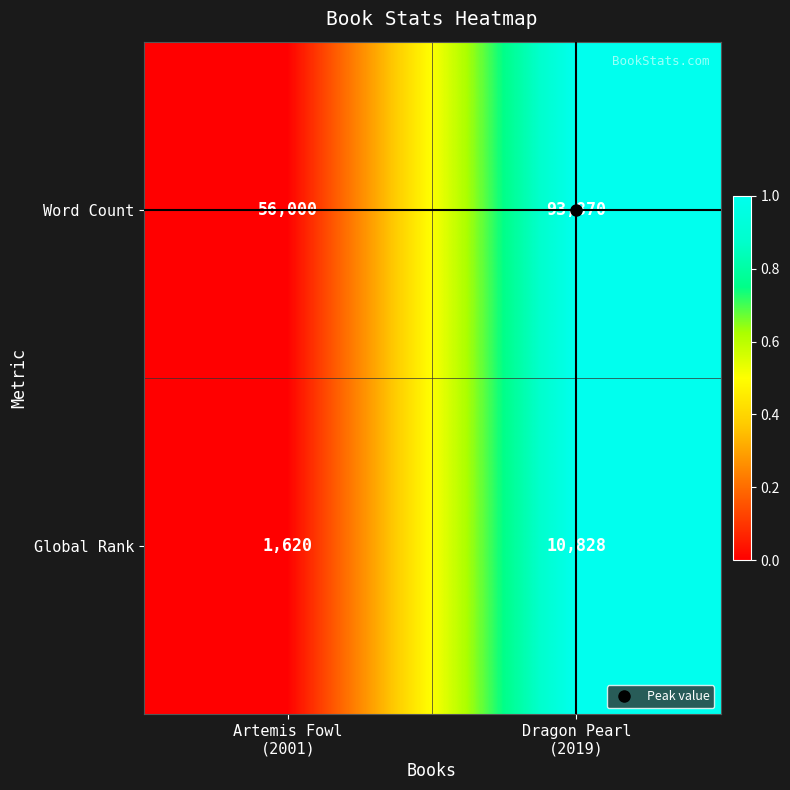

What is the average value of the Word Count series?

74935